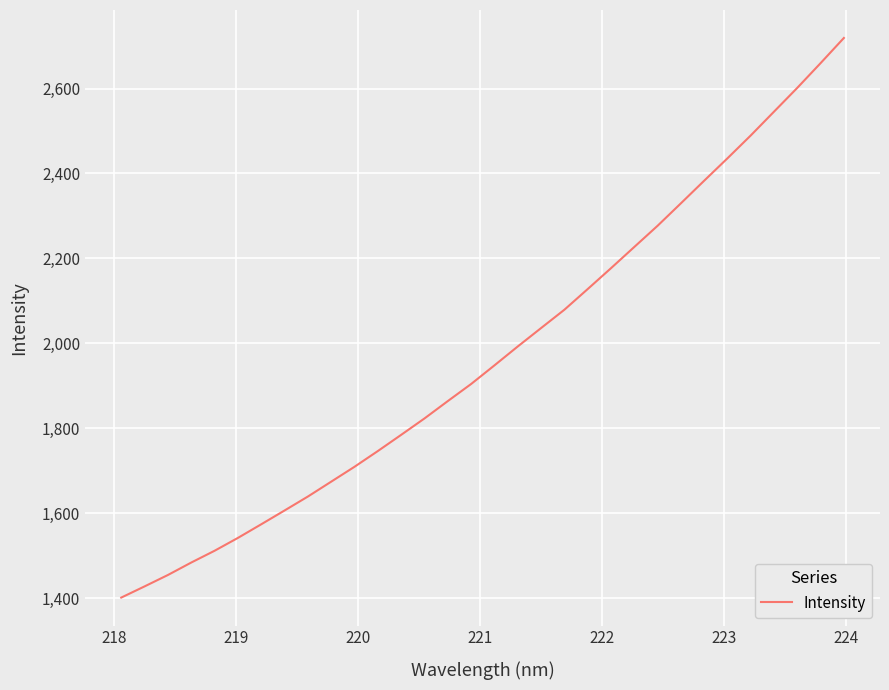

What is the greatest value displayed?

2718.9